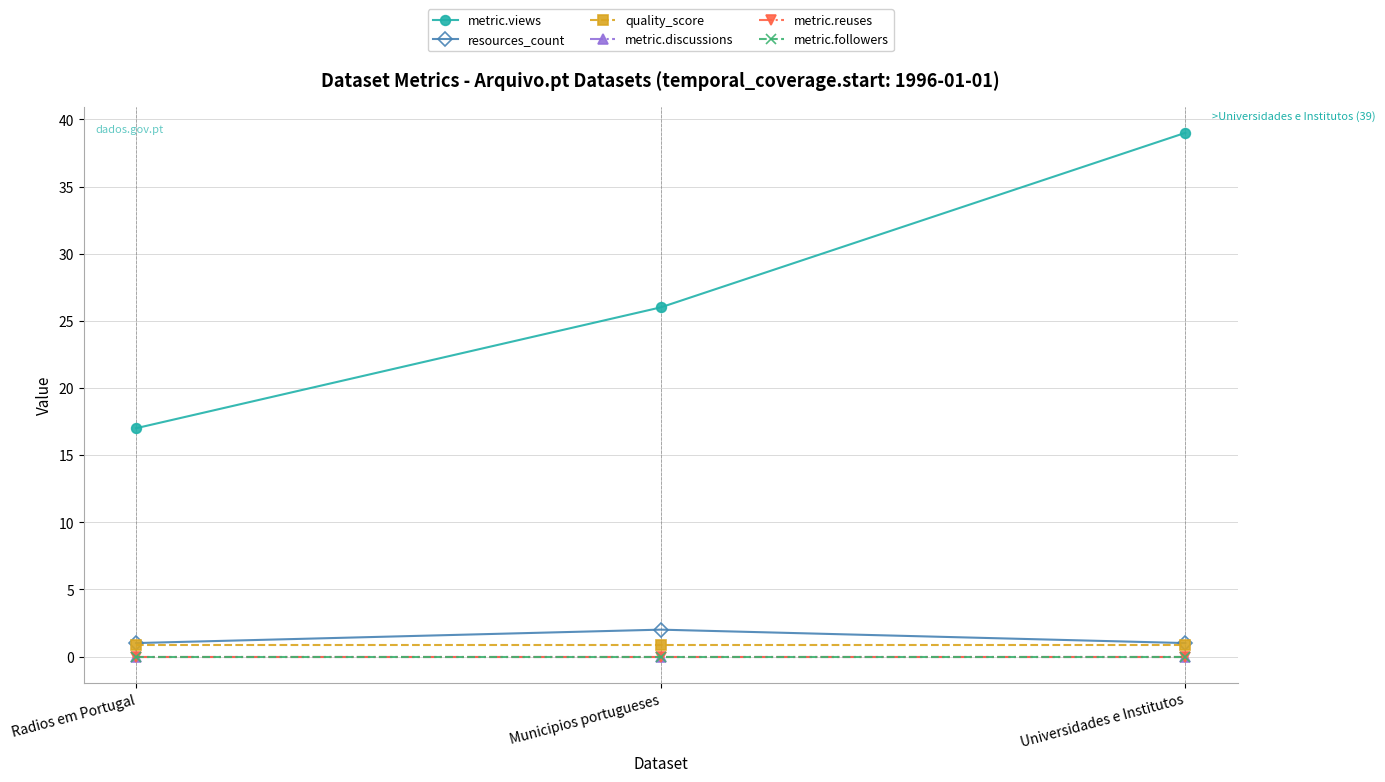

How many lines are shown in the chart?

6